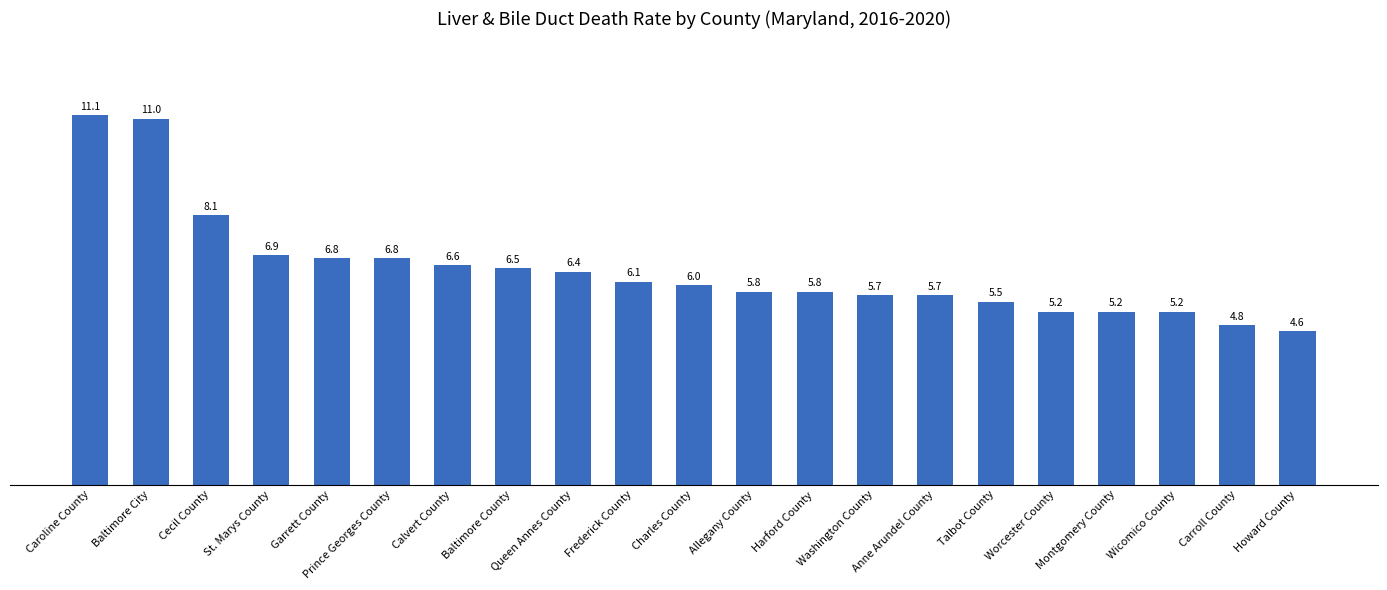

What is the sum of the values at Howard County and Anne Arundel County?

10.3